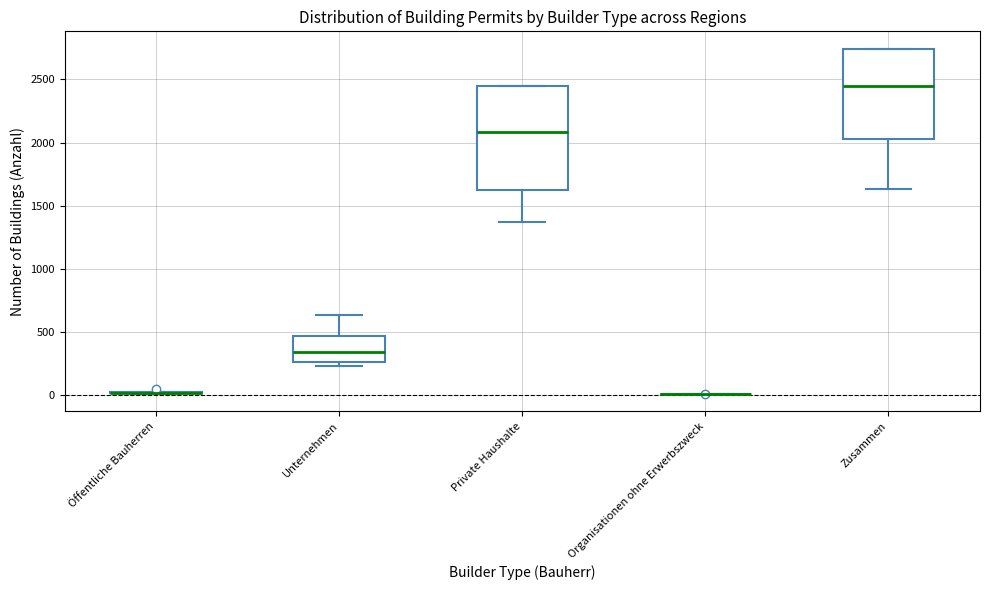

Where does the median line of the box for Private Haushalte sit on the y-axis? The values are not printed on the chart, so give them approximately, as read against the axis.

2100